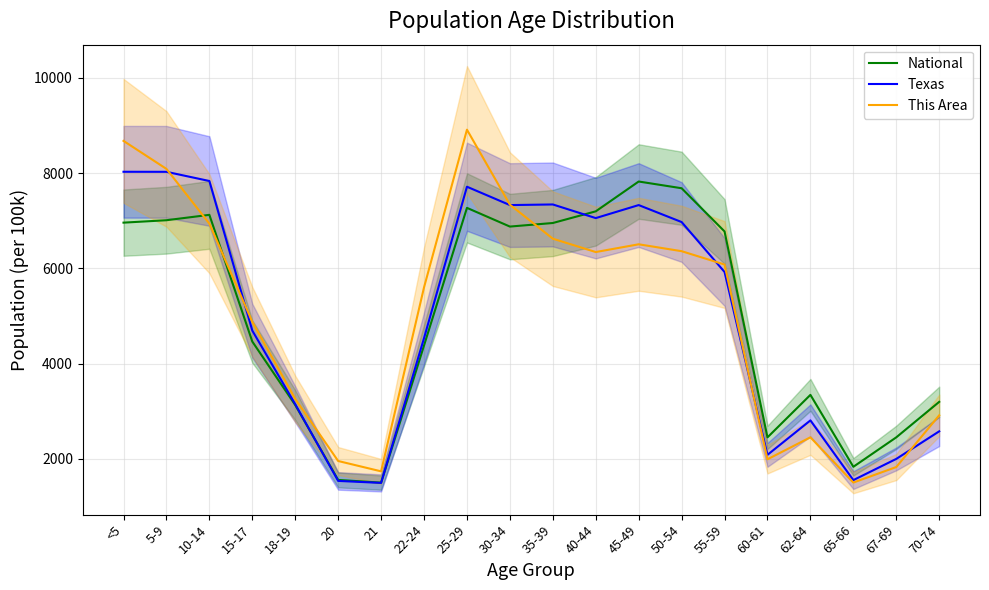

Between which two adjacent categories do Texas and National first intersect?

18-19 and 20